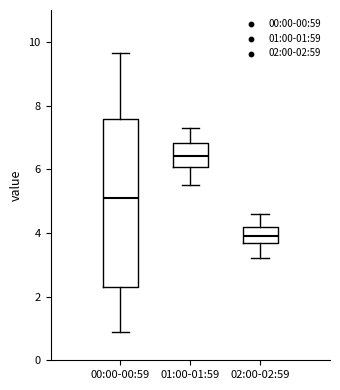

Comparing the boxes themselves (not the whiskers), which one is the tallest?

00:00-00:59